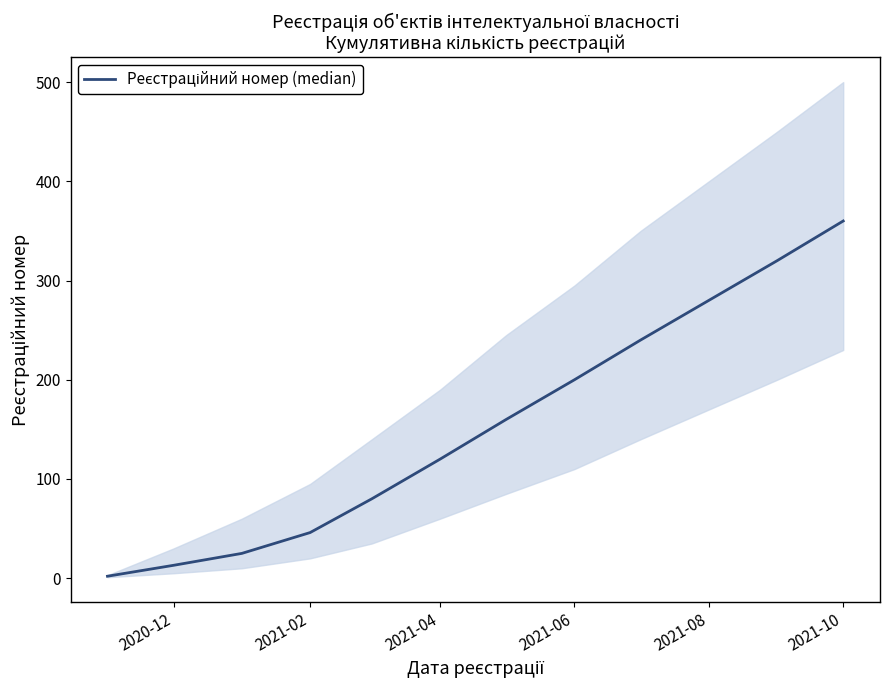

How many distinct data groups are displayed?

1